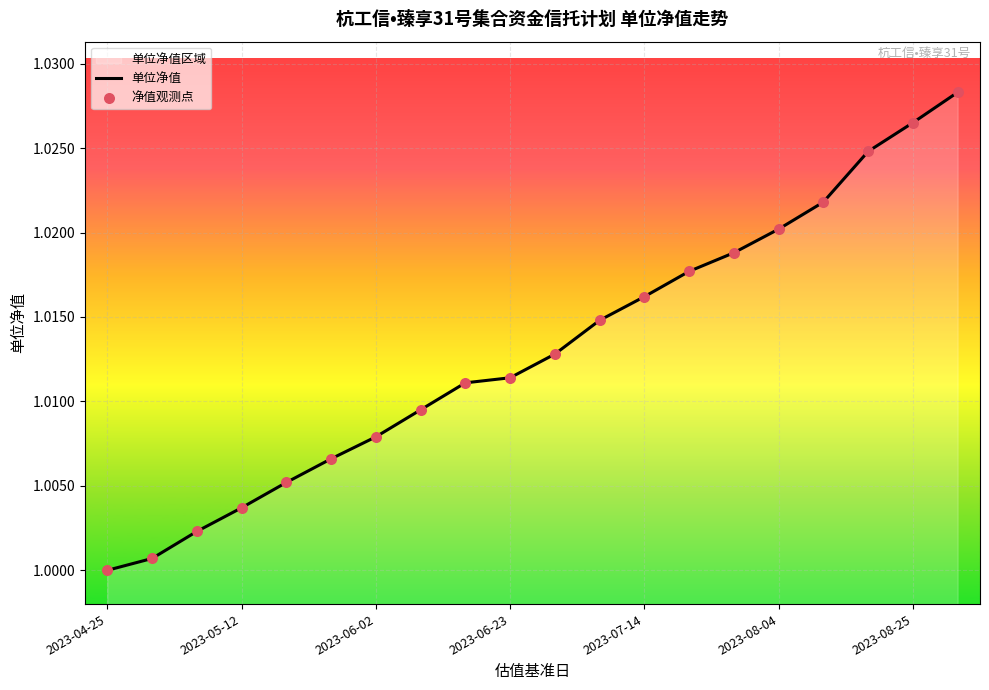

Which series has the largest total across all categories?

单位净值